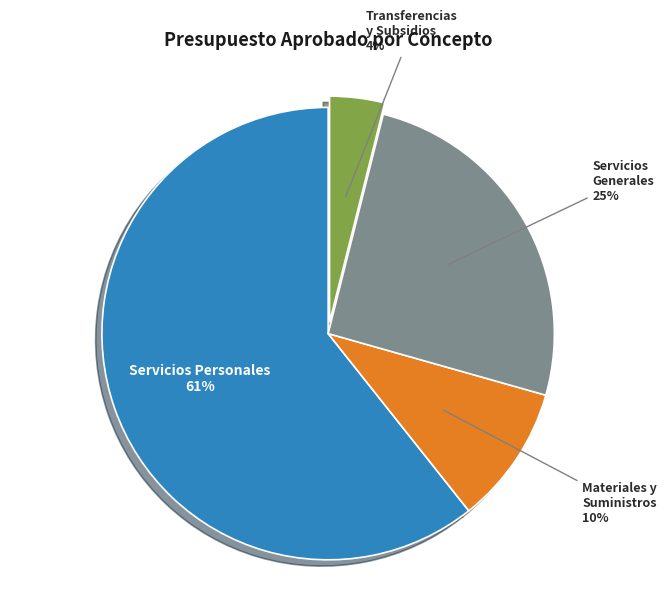

Does Servicios Personales represent more than half of the total?

Yes